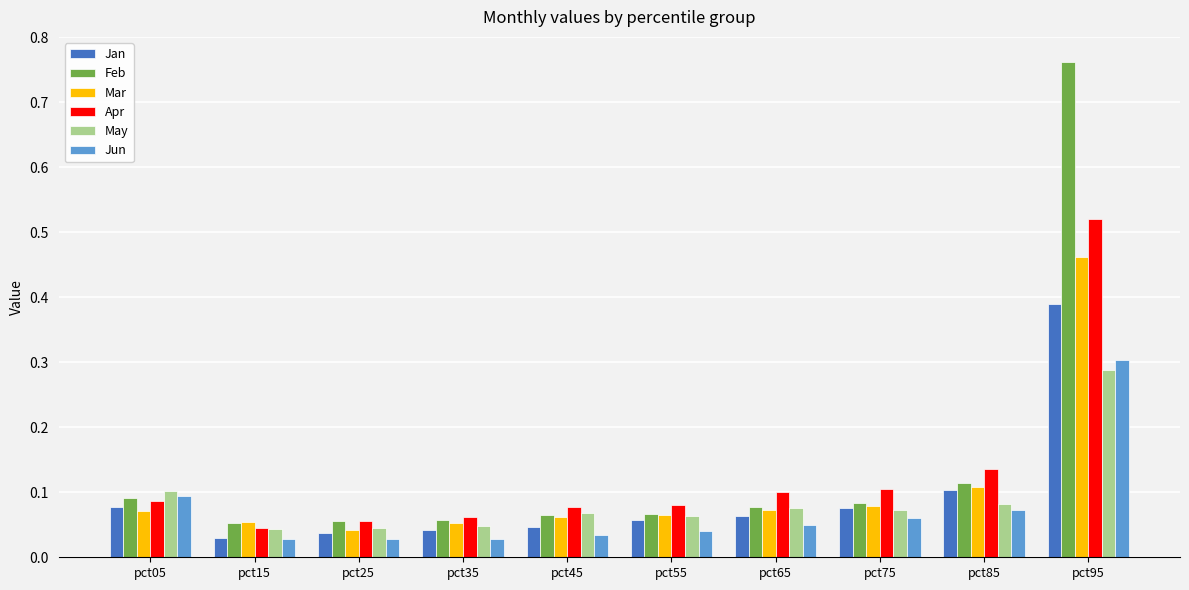

At which category is the sum across all series the highest?

pct95